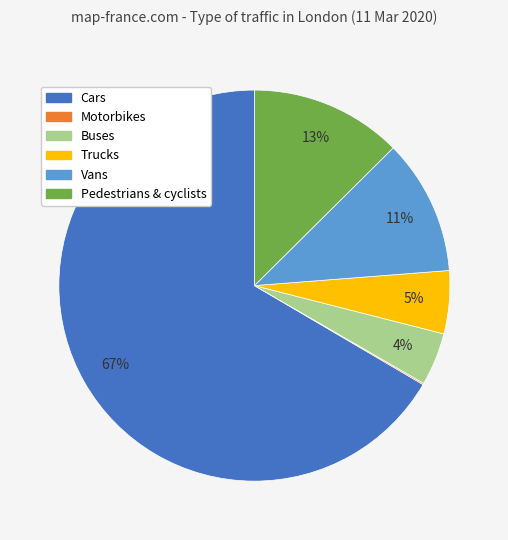

Does Trucks account for over 50% of the chart?

No